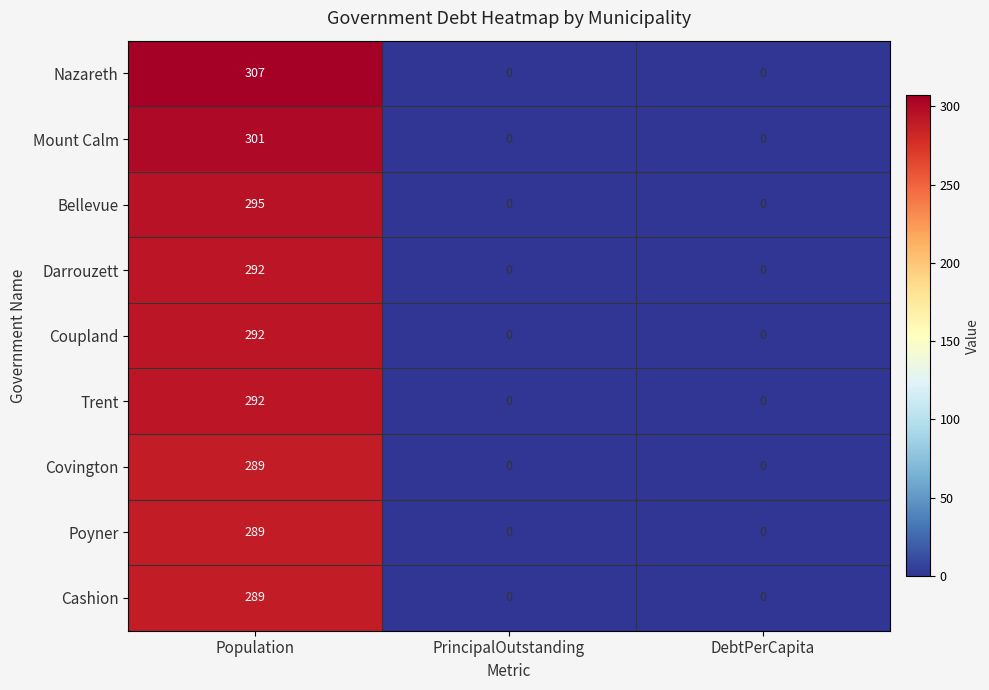

Count the number of categories in the chart.

3